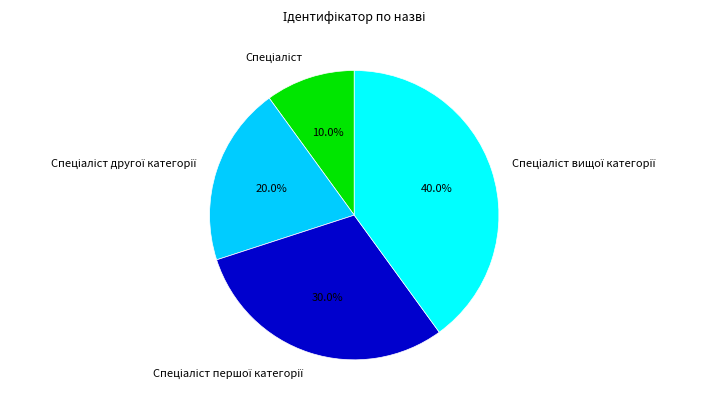

Is there a majority slice in this chart?

No